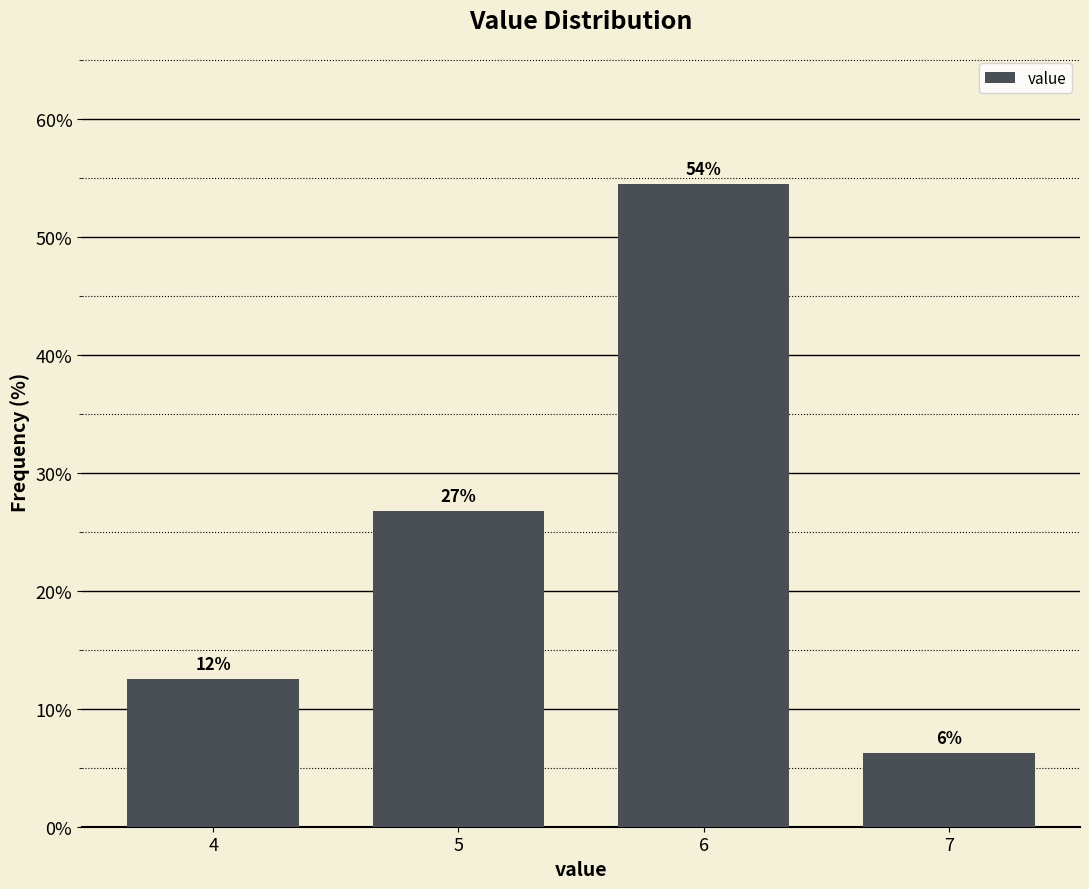

Are the bars horizontal?

No